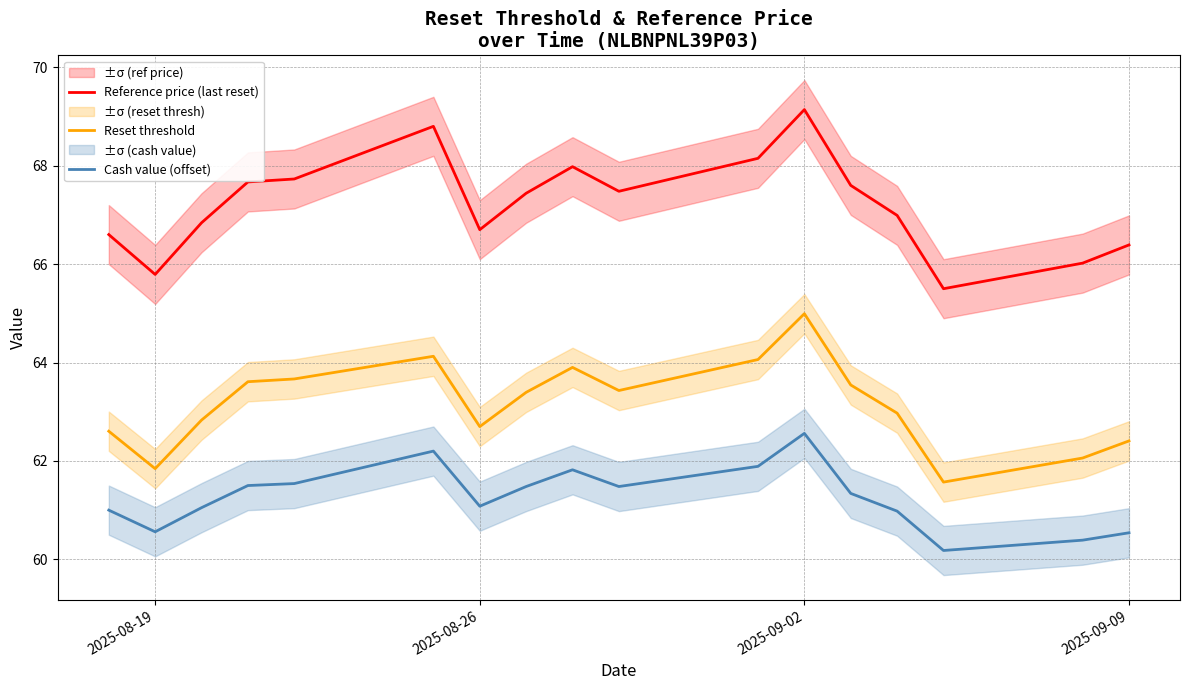

What value does the Reset threshold series have at 2025-09-02?

65.0